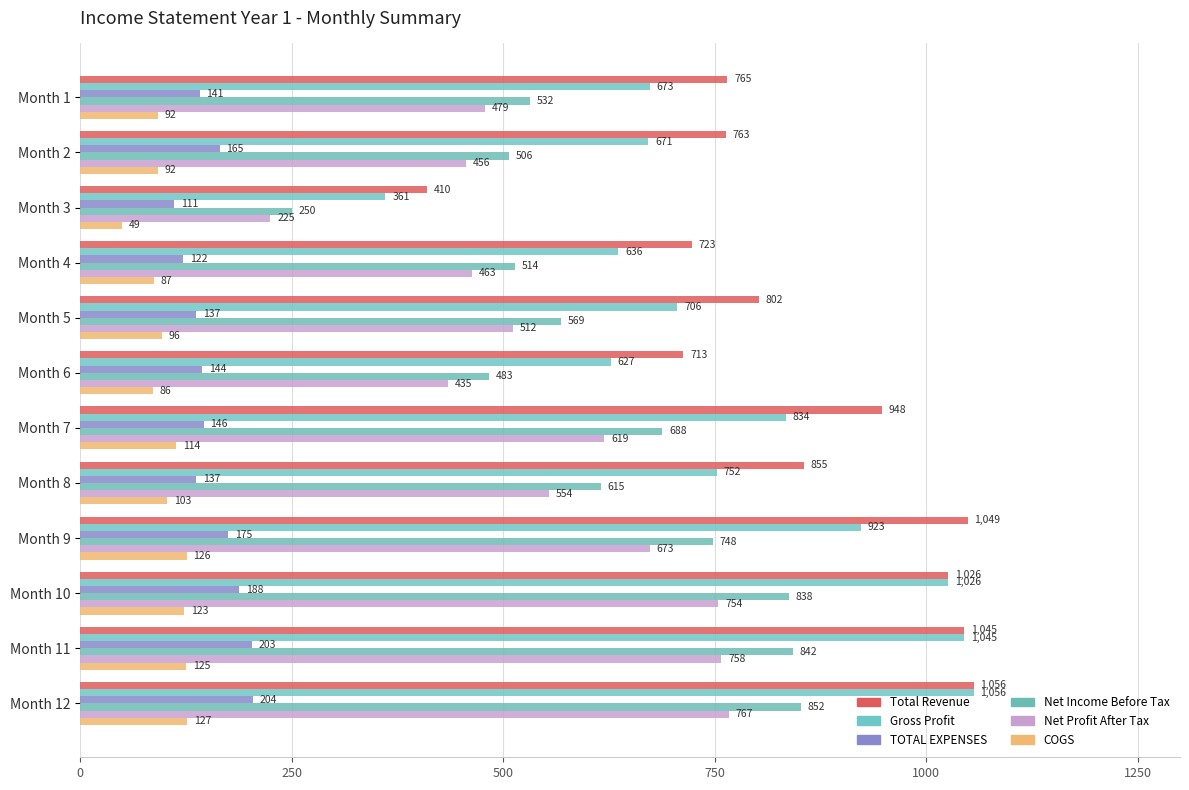

How many series are shown in this chart?

6